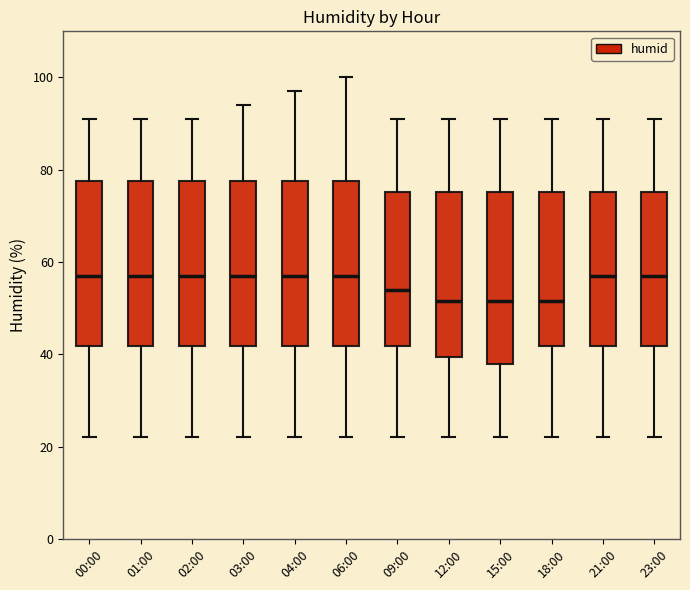

Where does the upper whisker of the box for 02:00 end on the y-axis? The values are not printed on the chart, so give them approximately, as read against the axis.

92